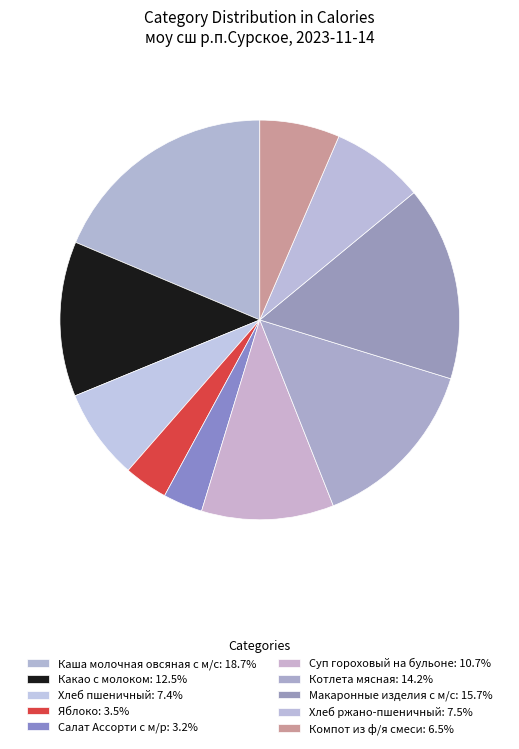

How many slices are in this pie chart?

10